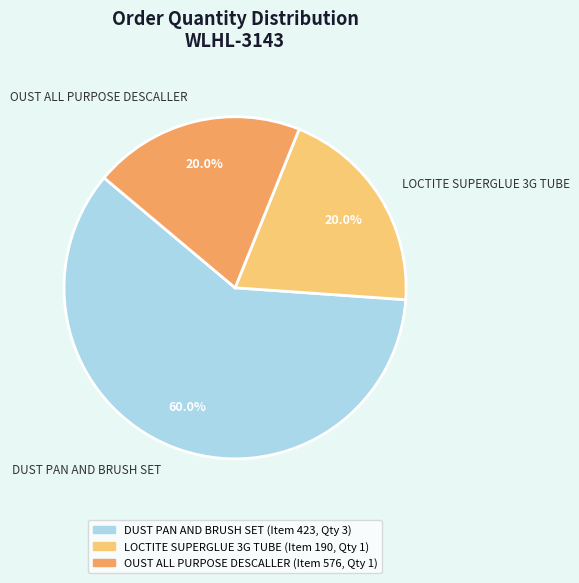

To the nearest percent, what is the difference between the DUST PAN AND BRUSH SET and OUST ALL PURPOSE DESCALLER slice percentages?

40%